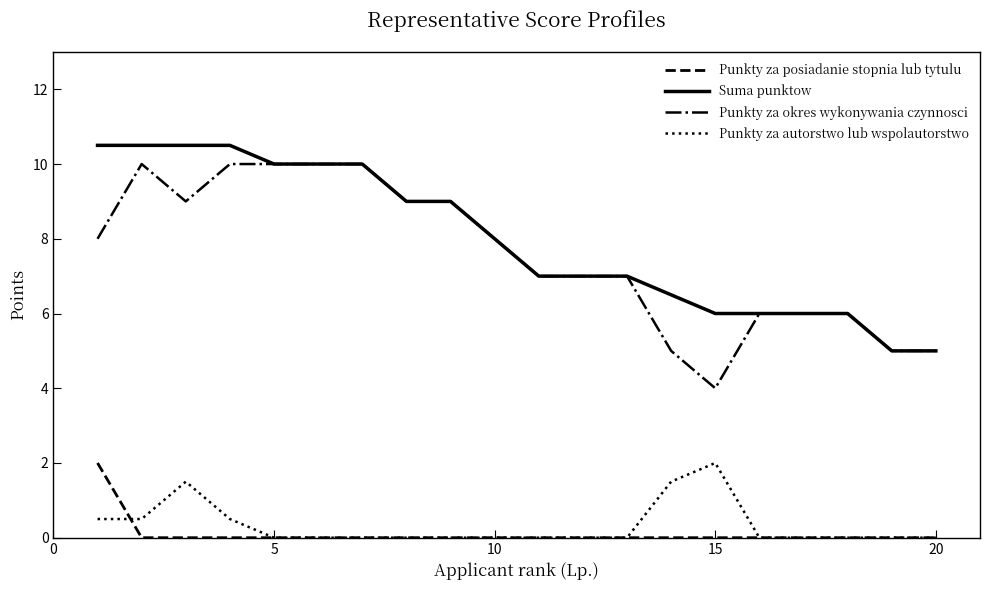

What is the maximum value for Suma punktow?

10.5